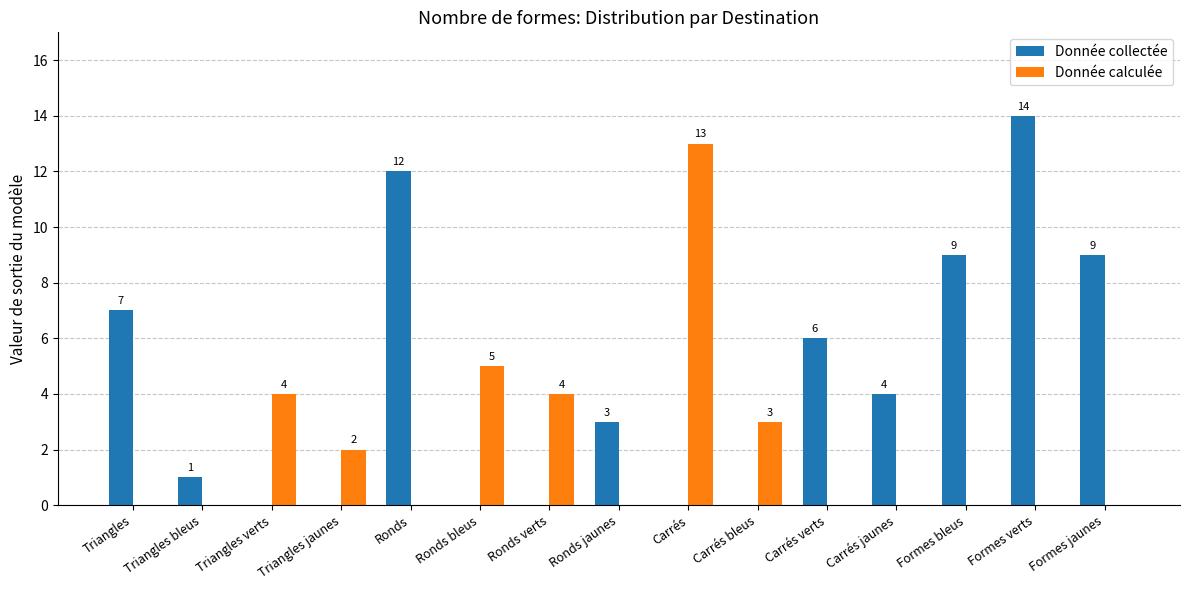

Reading right to left, transcribe all the data shown in this chart.

Donnée collectée: 9	14	9	4	6	0	0	3	0	0	12	0	0	1	7
Donnée calculée: 0	0	0	0	0	3	13	0	4	5	0	2	4	0	0